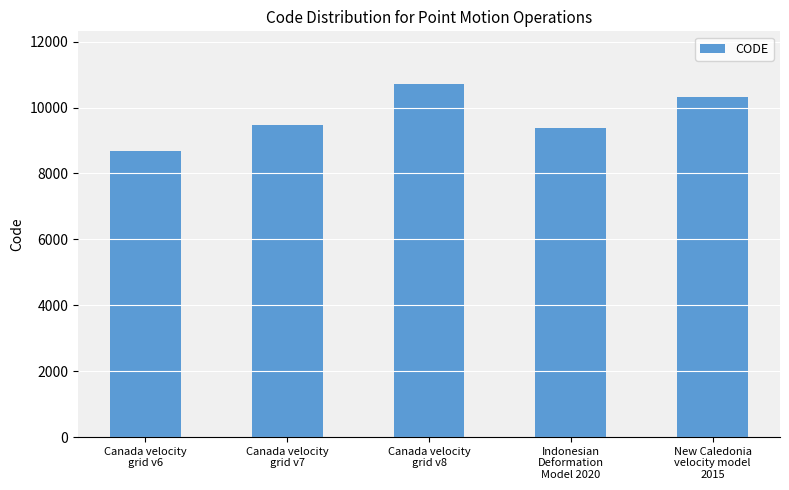

The value at New Caledonia
velocity model
2015 is 2763. True or false?

False